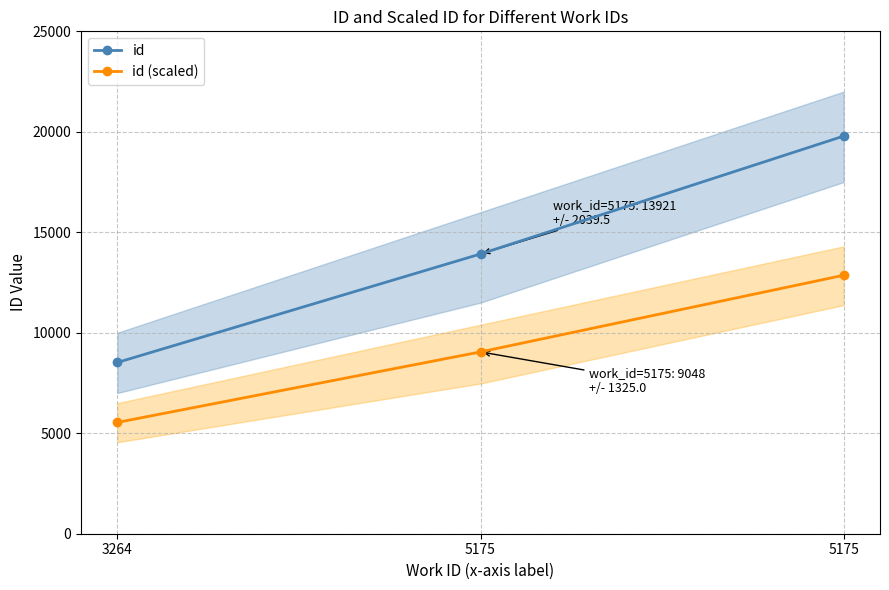

How many lines are shown in the chart?

2